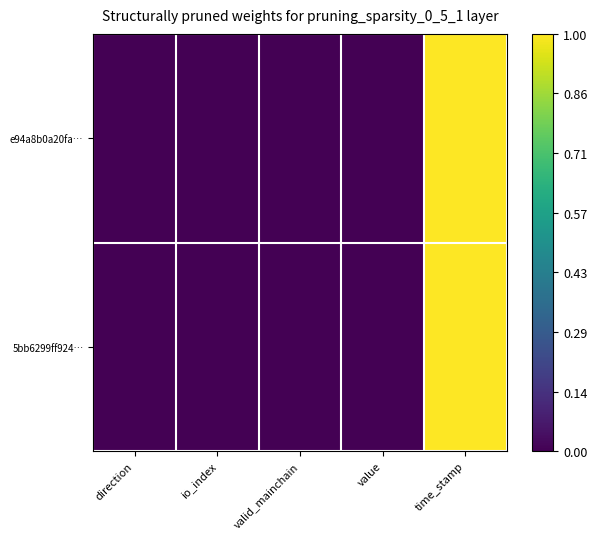

Which has a higher value, valid_mainchain or time_stamp?

time_stamp